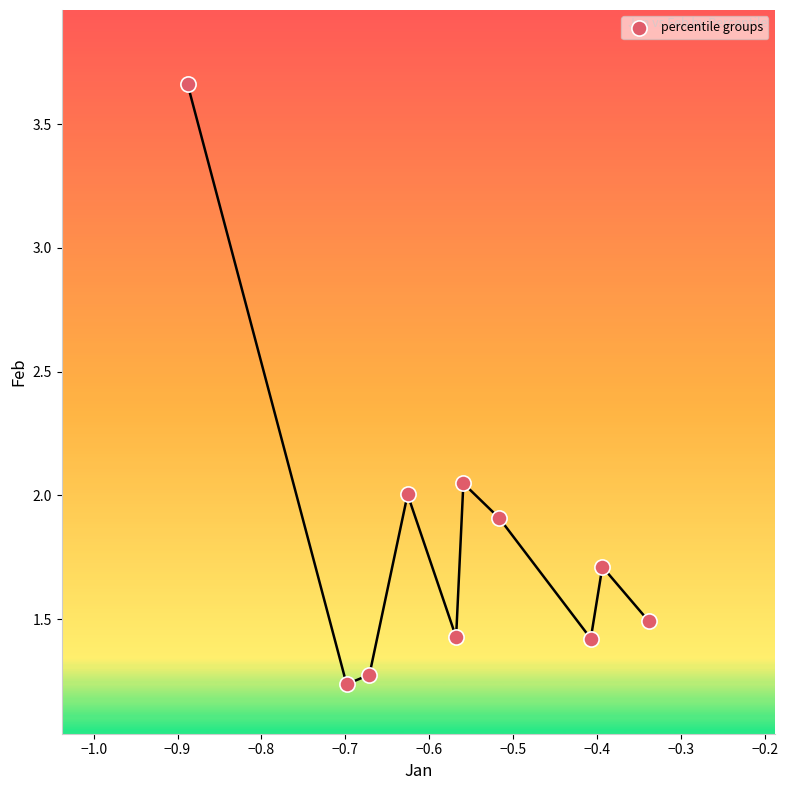

What is the average Y value?

1.8